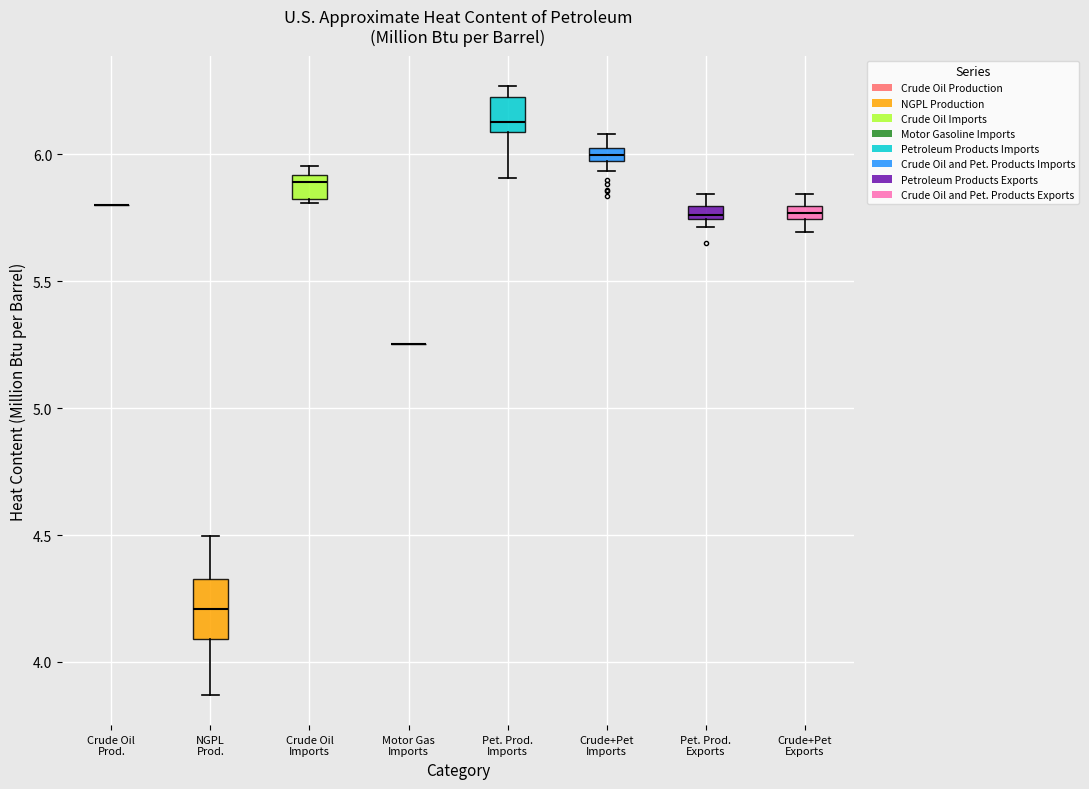

Which box is the tallest, from its lower edge to its upper edge?

NGPL Prod.